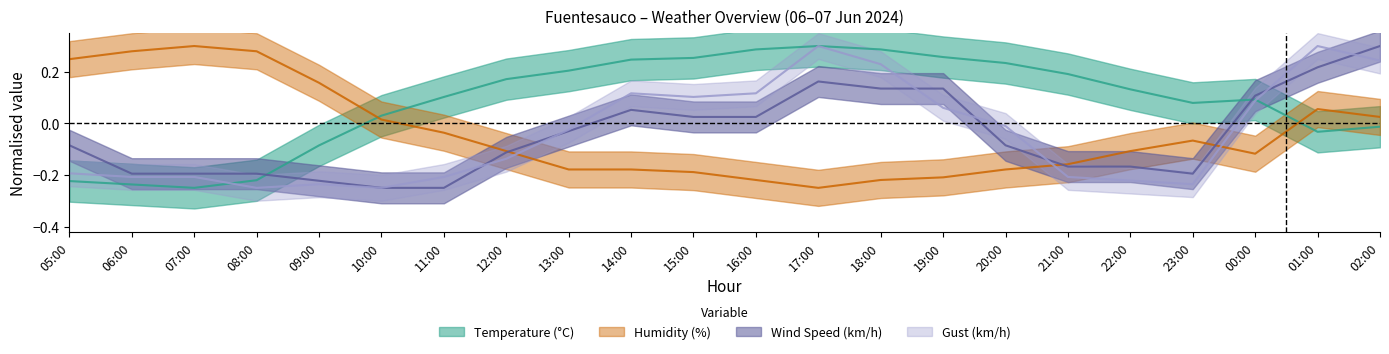

What is the sum of the Gust (km/h) values at 08:00 and 09:00?

-0.5